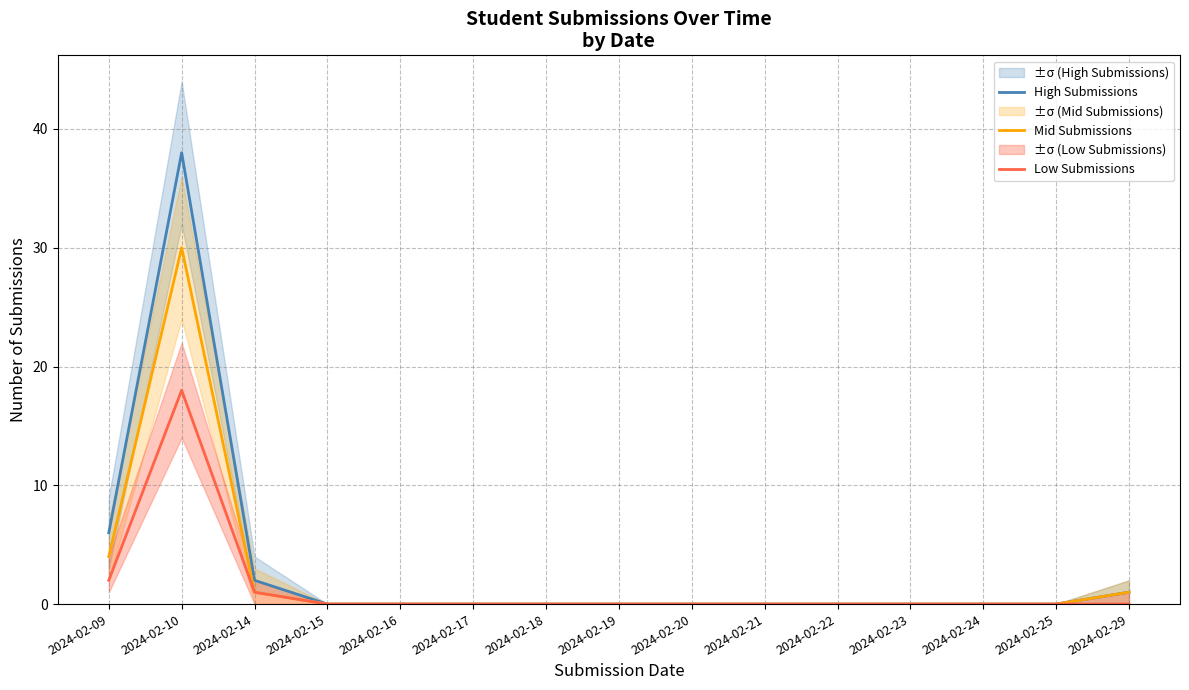

What is the average value of the Low Submissions series?

1